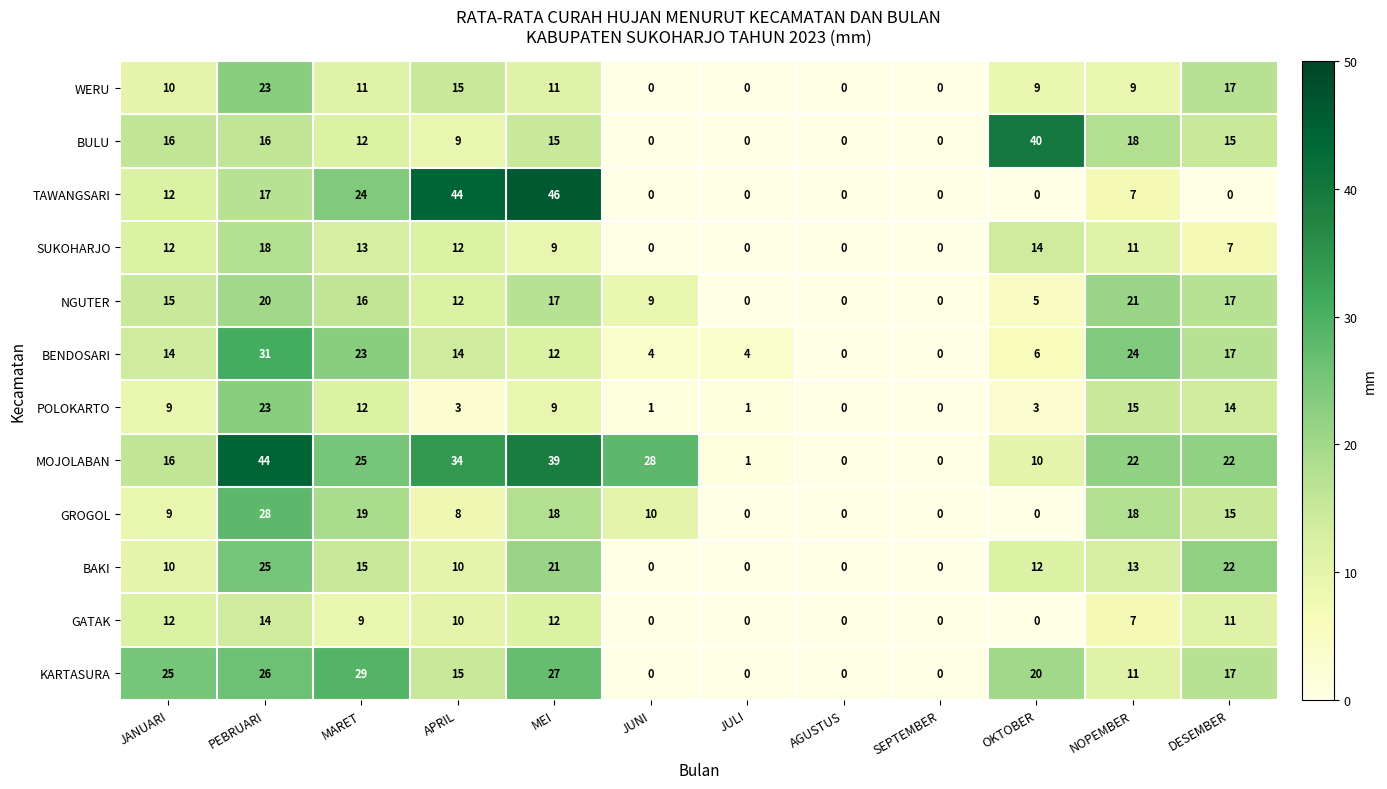

What is the sum of the BENDOSARI values at JANUARI and APRIL?

28